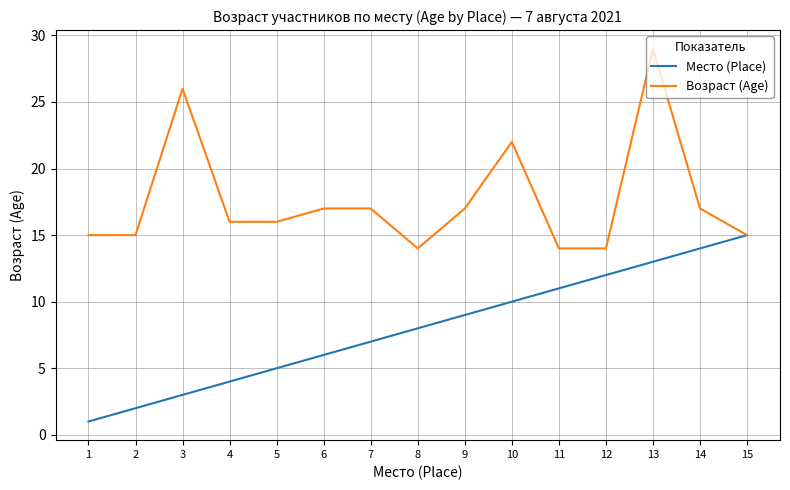

Which series has the largest total across all categories?

Возраст (Age)